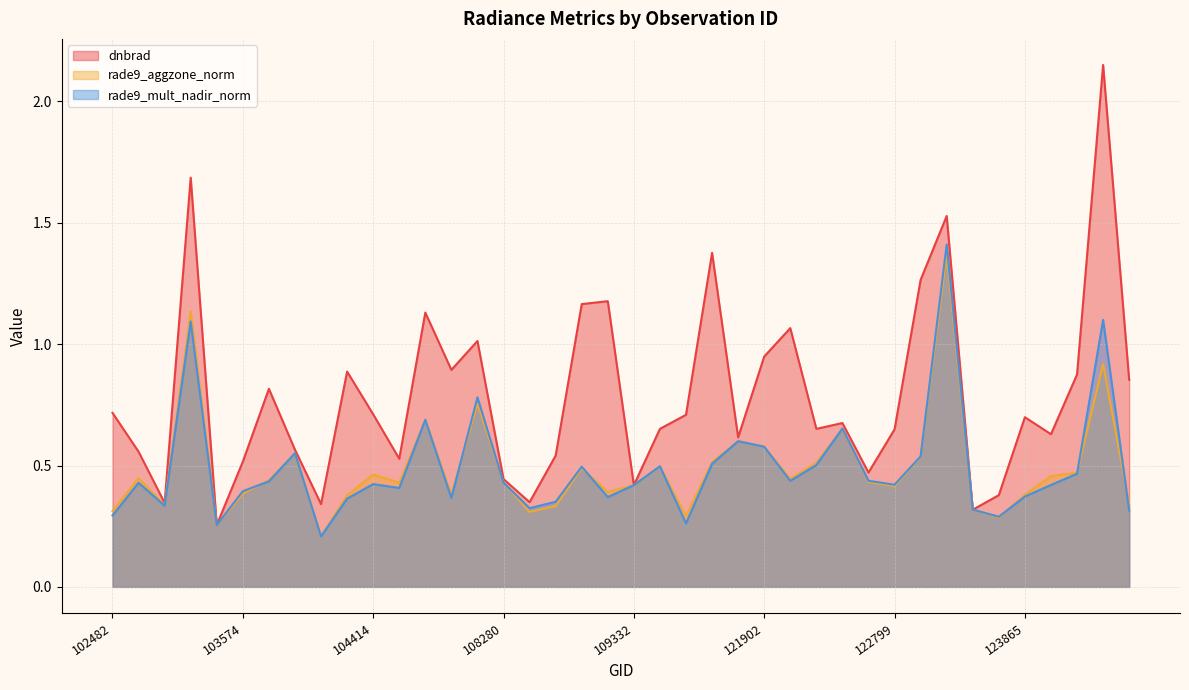

How many lines are shown in the chart?

3